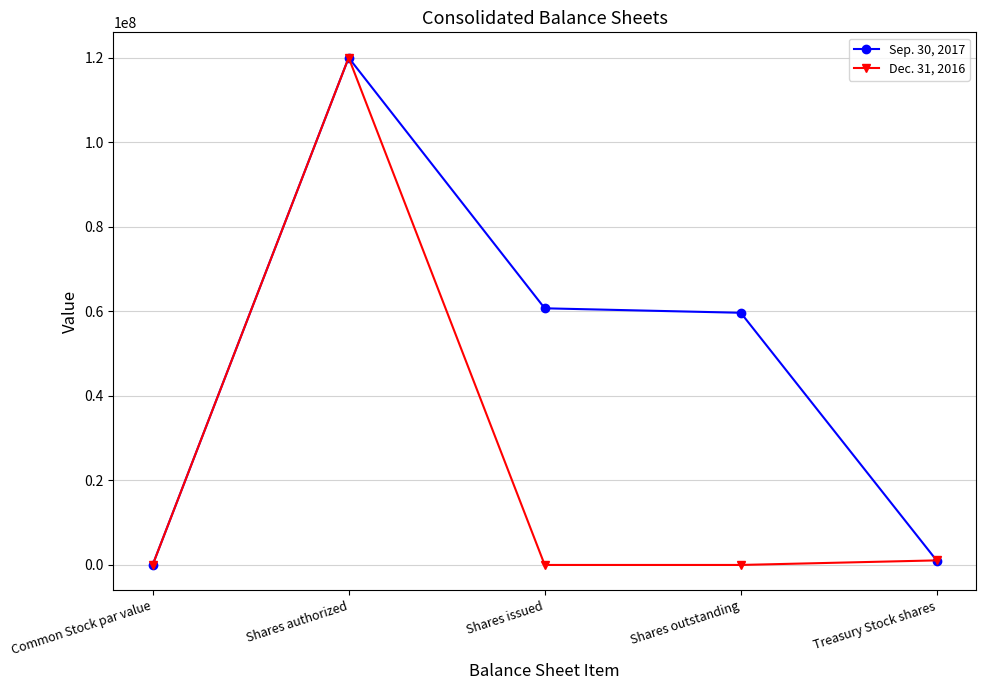

Rank the series by their average value, from highest to lowest.

Sep. 30, 2017, Dec. 31, 2016